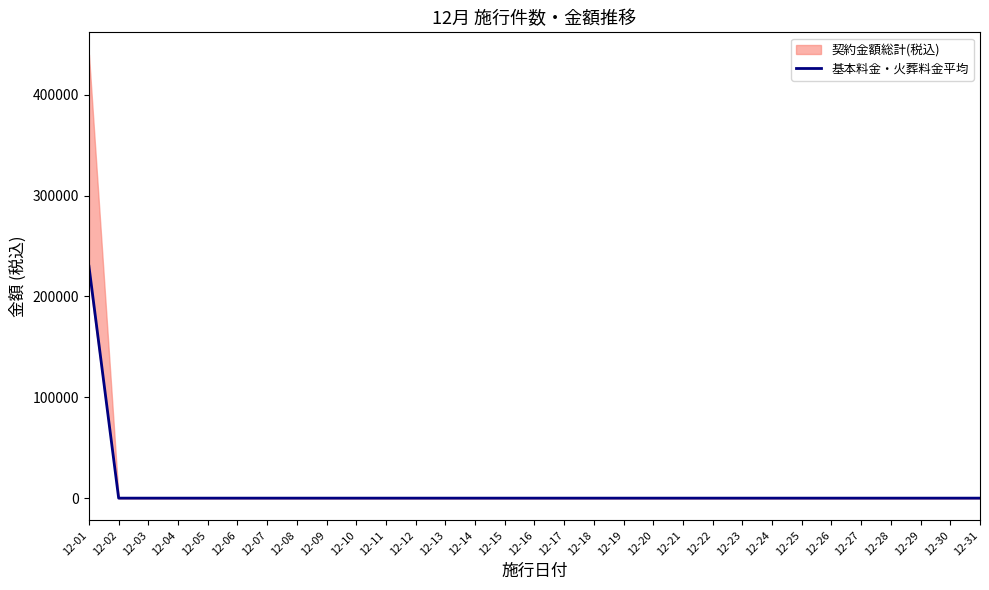

The chart shows a value of -105074 at 12-22. True or false?

False